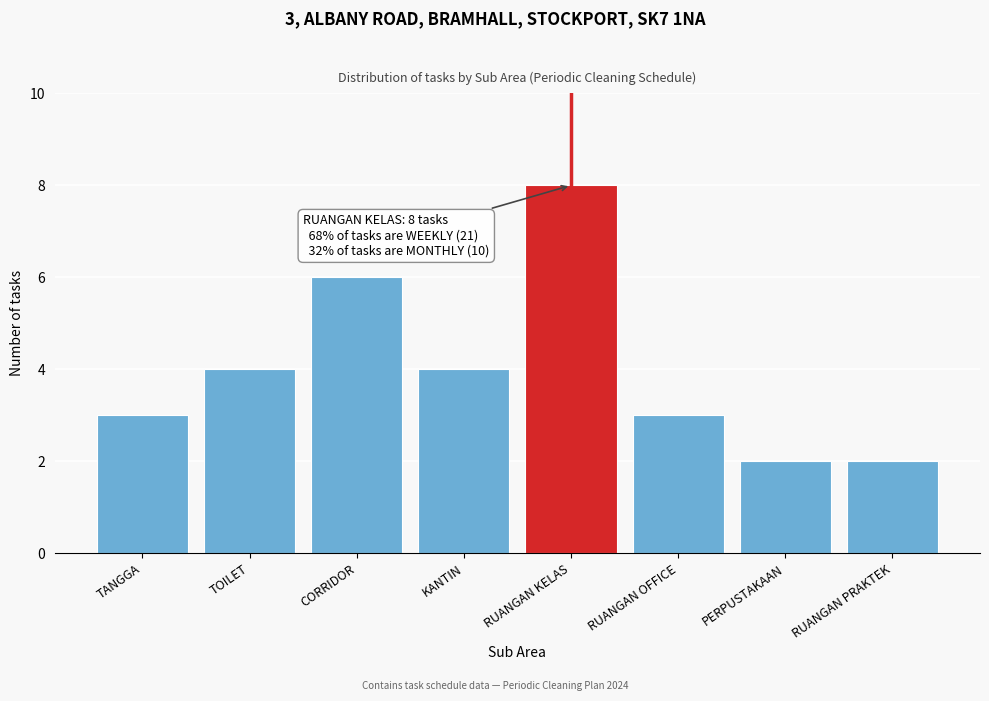

Reading left to right, list all the values displayed in this chart.

3	4	6	4	8	3	2	2